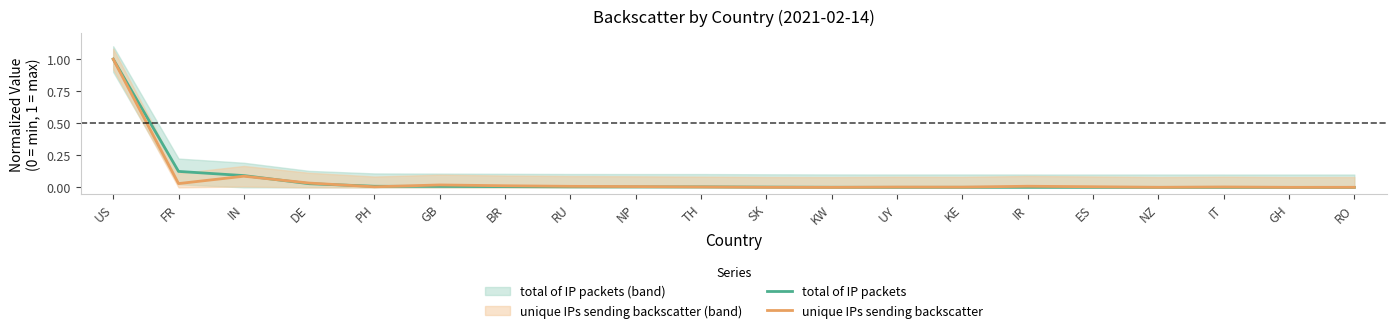

At how many categories does at least one series exceed 0?

20